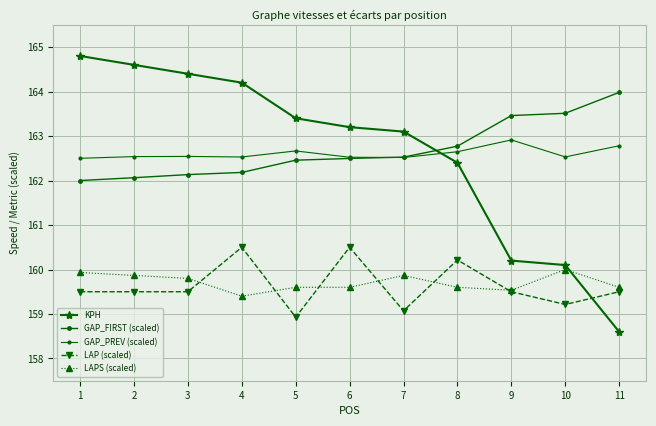

In LAPS (scaled), how many points are higher than both neighbors (excluding endpoints)?

2